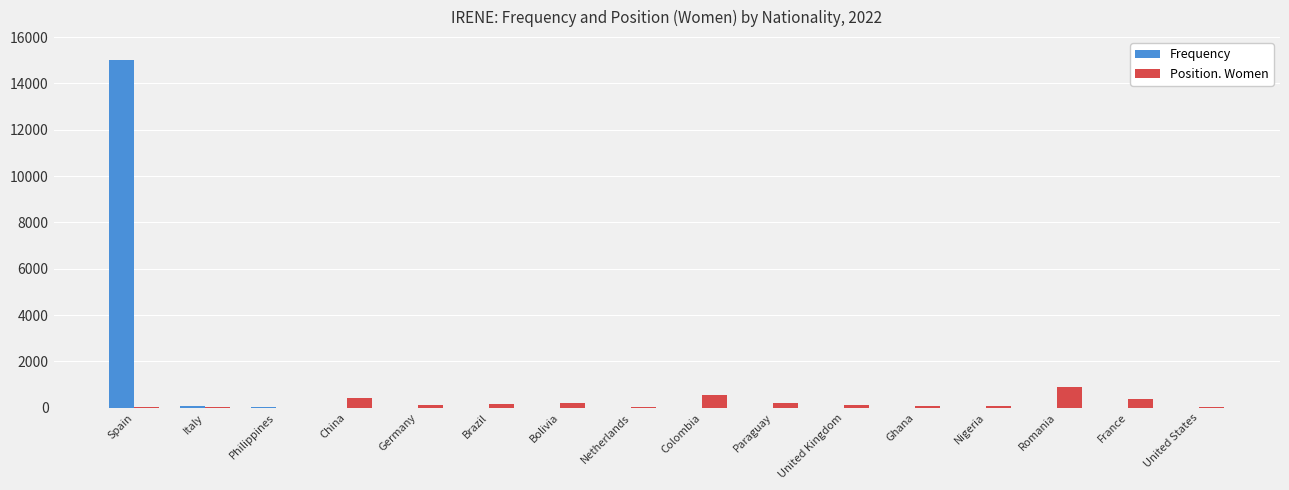

Which series changed the most between Spain and Germany?

Frequency